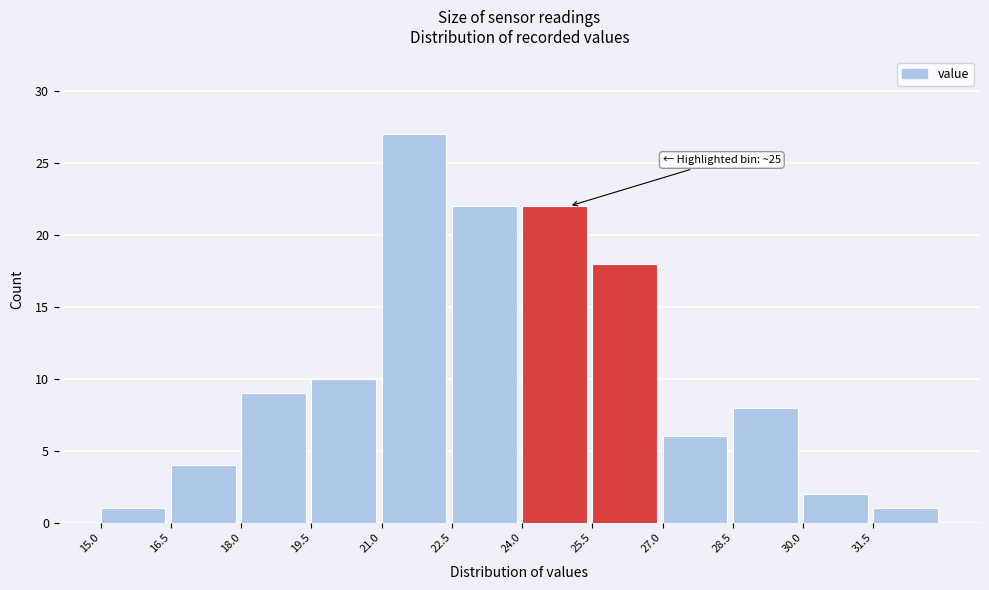

Over which range of the x-axis is the bar tallest?

21.0 to 22.5